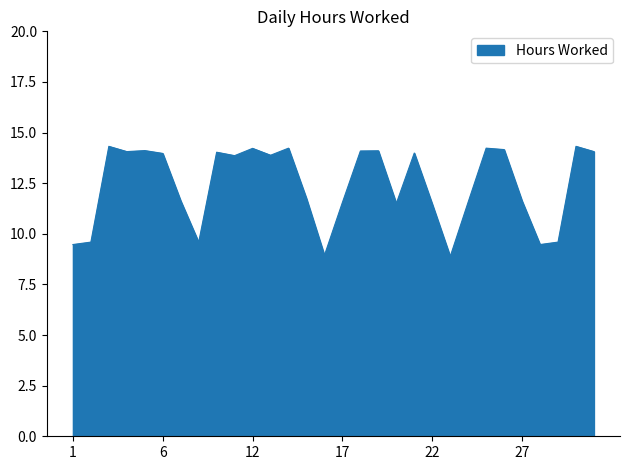

What is the difference between the second highest and minimum values?

5.4